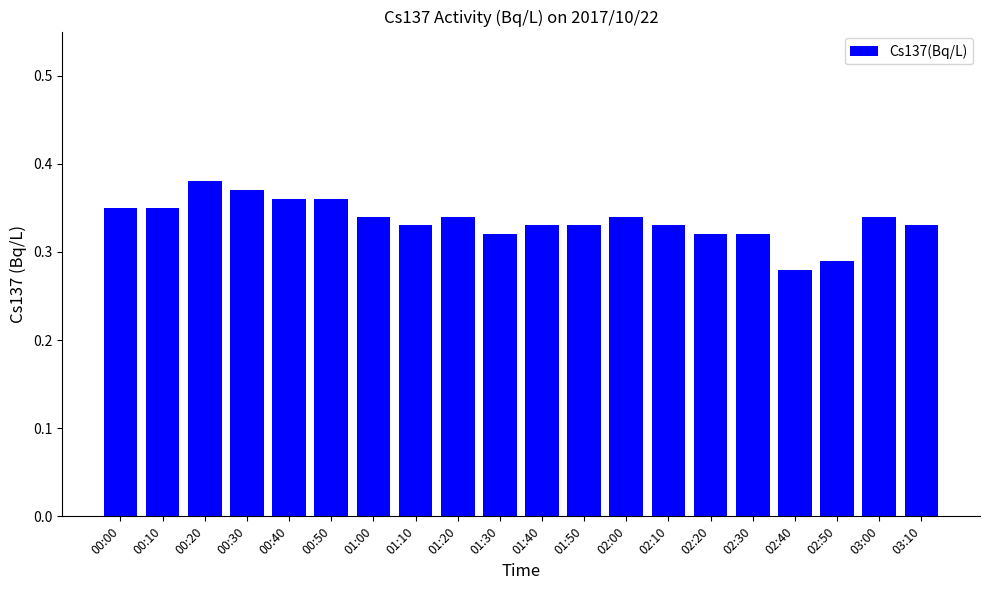

What is the label of the 10th bar from the left?

01:30